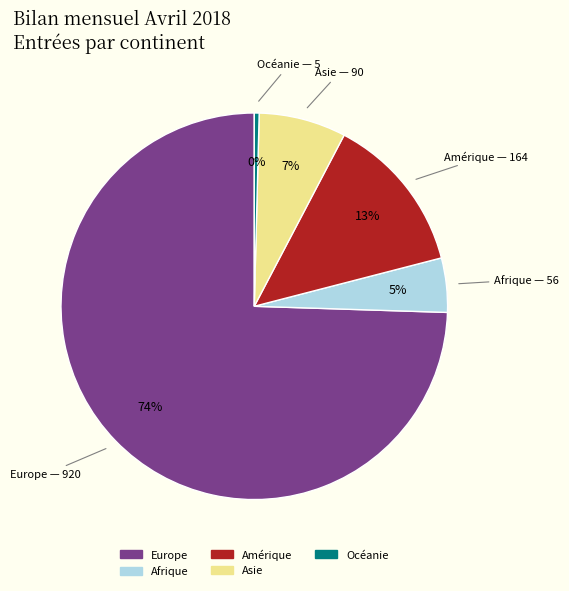

To the nearest percent, what portion does Asie represent?

7%